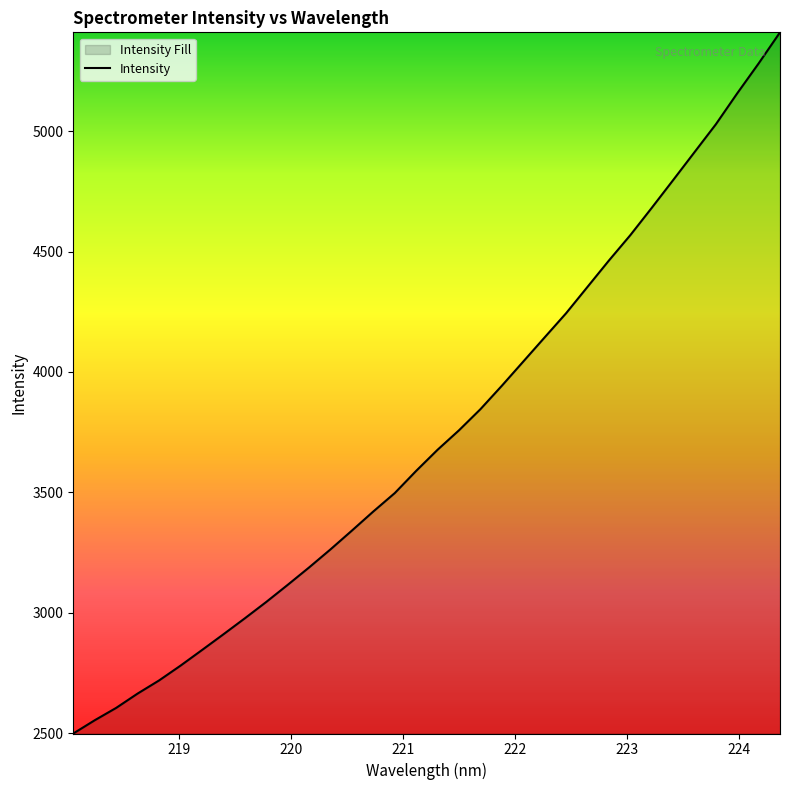

What is the sum of all values?

127310.9